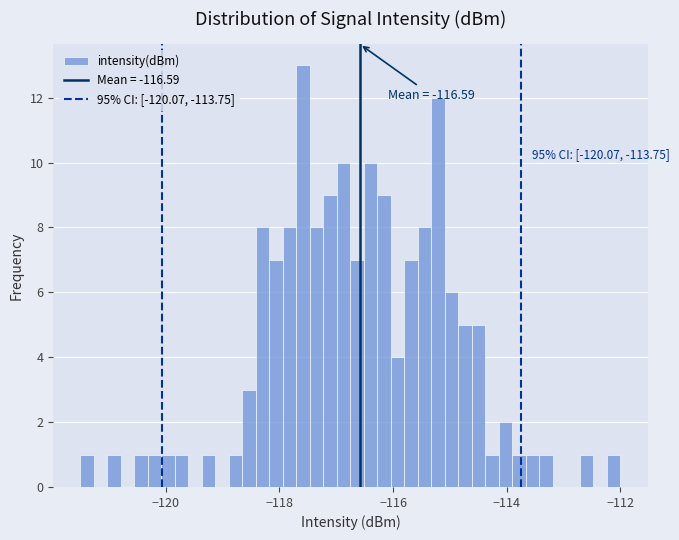

Around what value on the x-axis is the tallest bar? Give the approximate position of its centre, as read against the axis.

-117.6